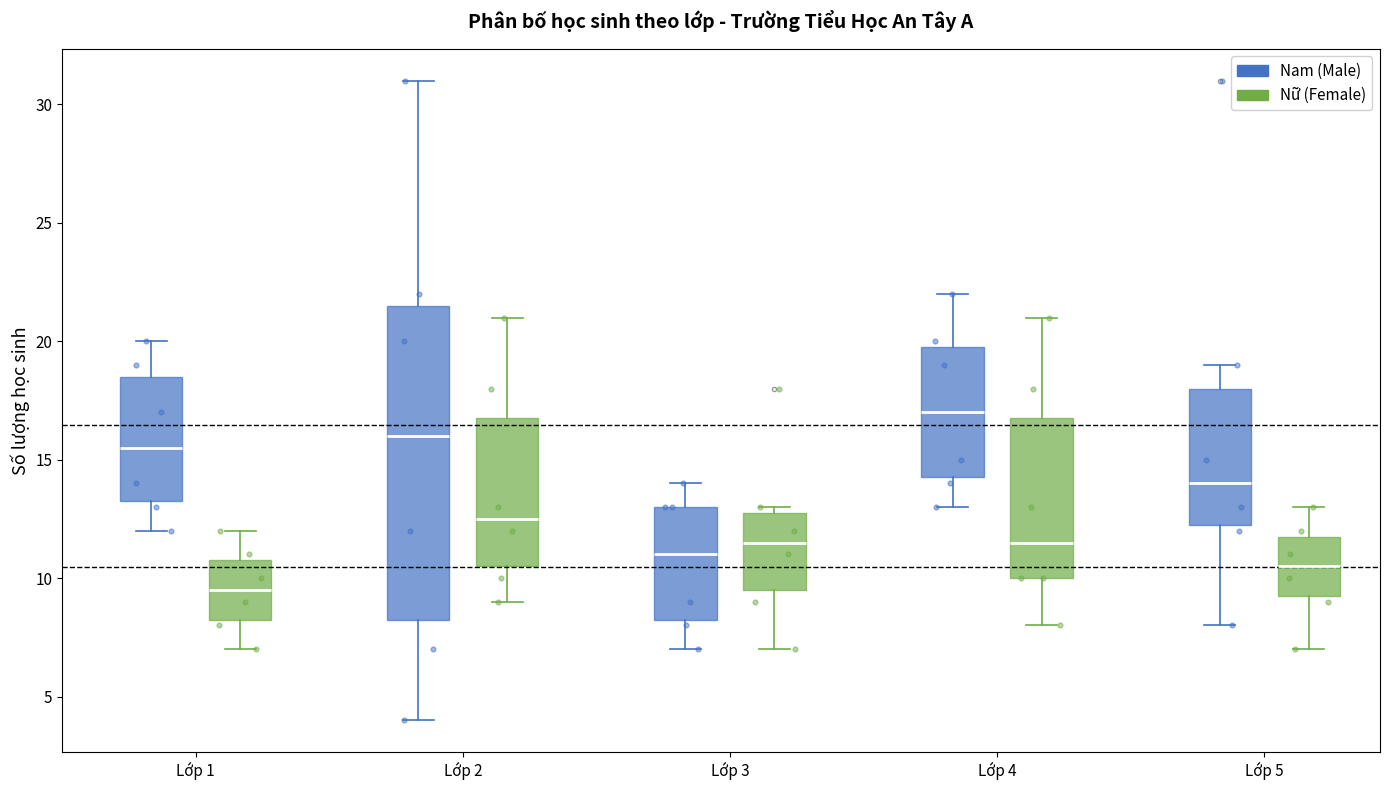

Reading left to right, transcribe this box plot: for each box, give where its median line is, the range the box spans, and where its two whiskers end, as read against the y-axis. The values are not printed on the chart, so give them approximately, as read against the axis.

Lớp 1 (Nam (Male)): median 15.5, box 13.5 to 18.5, whiskers 12.0 to 20.0
Lớp 1 (Nữ (Female)): median 9.5, box 8.5 to 11.0, whiskers 7.0 to 12.0
Lớp 2 (Nam (Male)): median 16.0, box 8.5 to 21.5, whiskers 4.0 to 31.0
Lớp 2 (Nữ (Female)): median 12.5, box 10.5 to 17.0, whiskers 9.0 to 21.0
Lớp 3 (Nam (Male)): median 11.0, box 8.5 to 13.0, whiskers 7.0 to 14.0
Lớp 3 (Nữ (Female)): median 11.5, box 9.5 to 13.0, whiskers 7.0 to 13.0 (just above the box's upper edge)
Lớp 4 (Nam (Male)): median 17.0, box 14.5 to 20.0, whiskers 13.0 to 22.0
Lớp 4 (Nữ (Female)): median 11.5, box 10.0 to 17.0, whiskers 8.0 to 21.0
Lớp 5 (Nam (Male)): median 14.0, box 12.5 to 18.0, whiskers 8.0 to 19.0
Lớp 5 (Nữ (Female)): median 10.5, box 9.5 to 12.0, whiskers 7.0 to 13.0